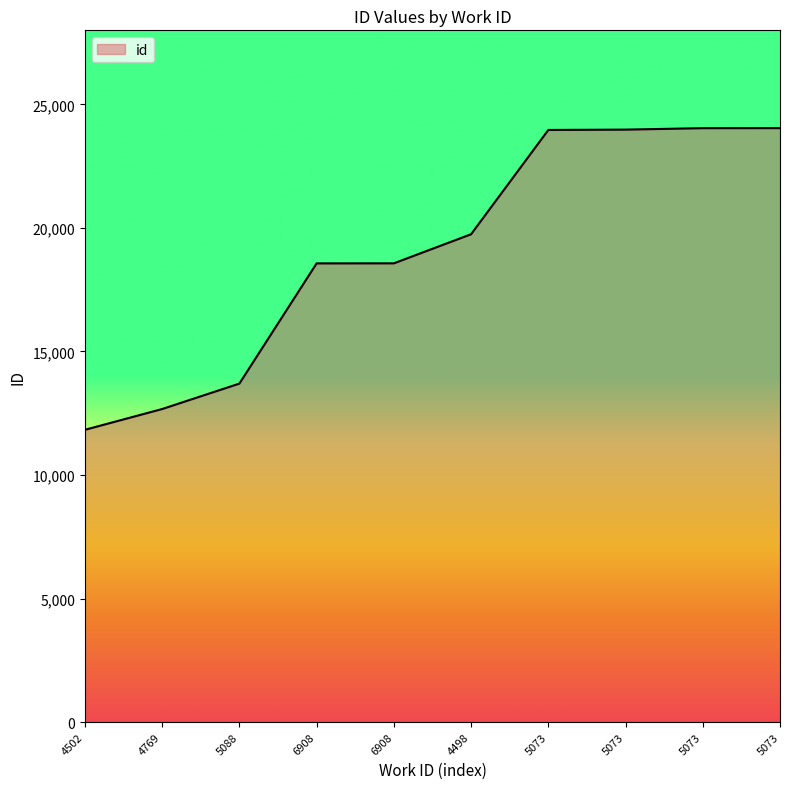

Does the chart display data point markers on the line(s)?

No